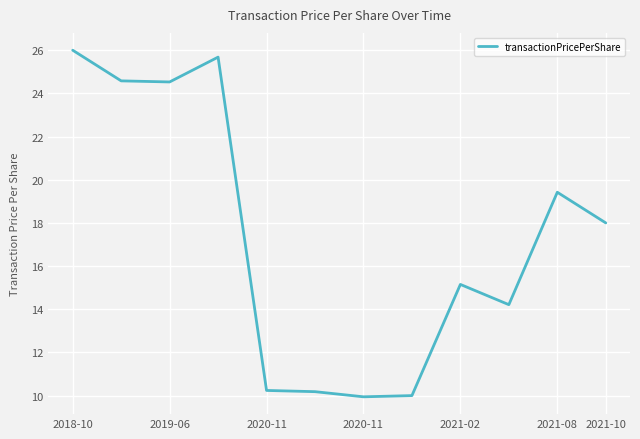

How many values are below 18?

6